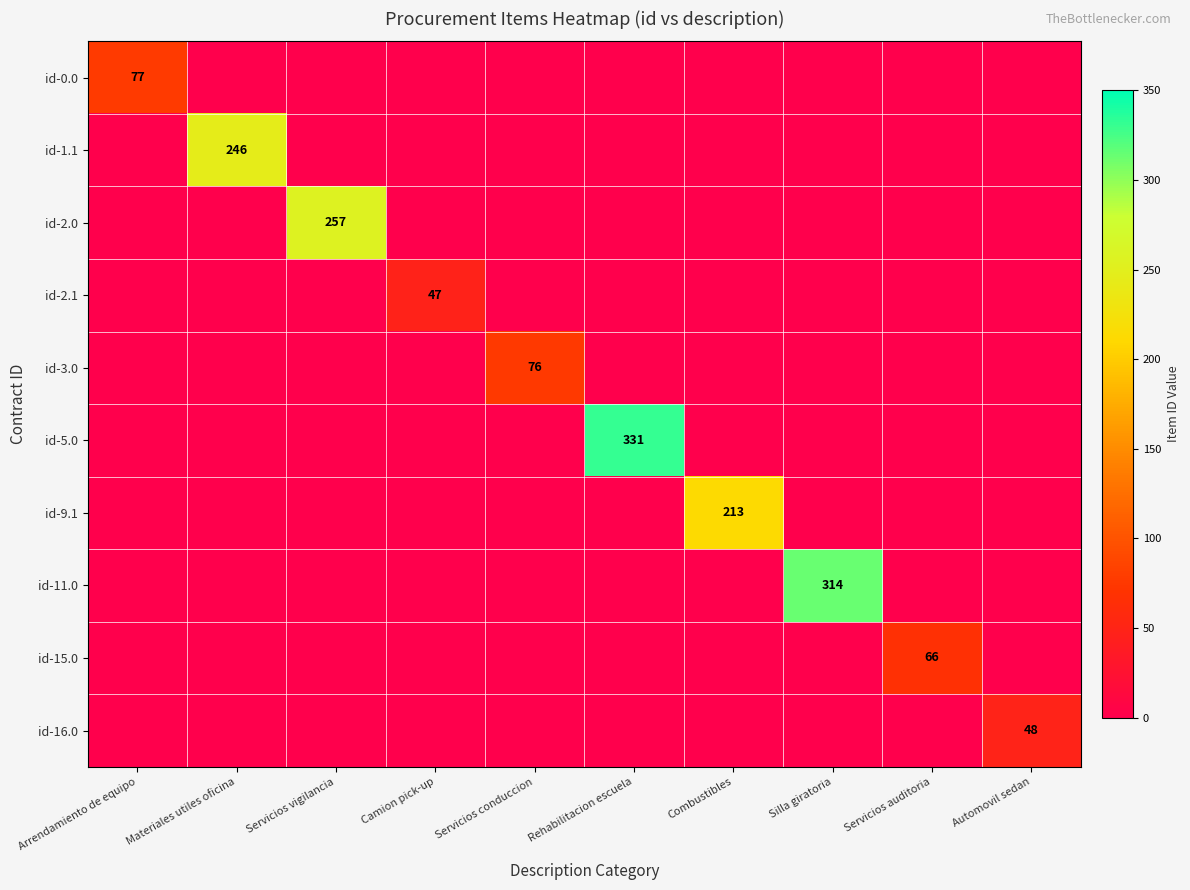

Which series has the largest total across all categories?

id-5.0